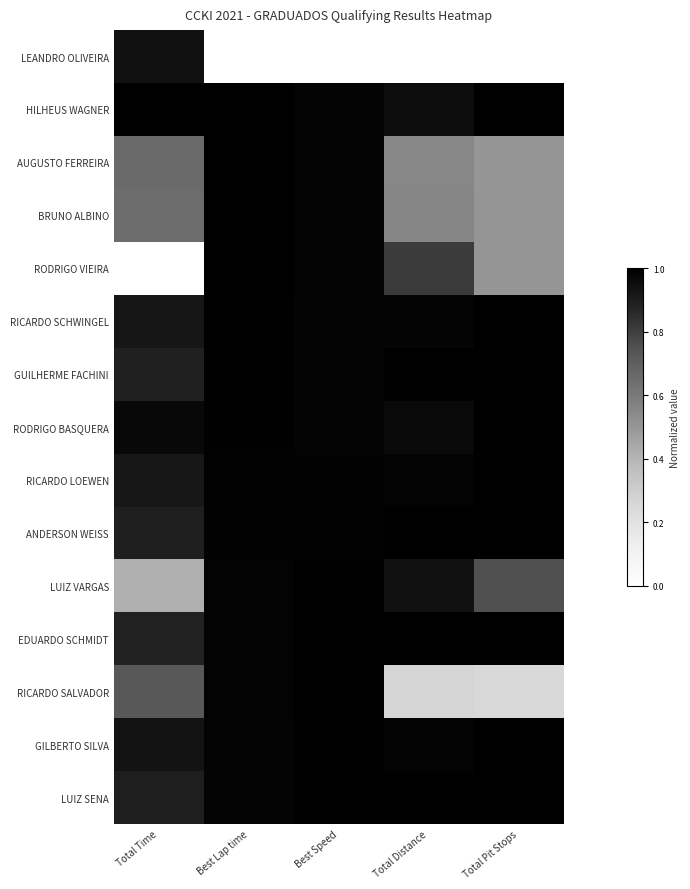

Reading left to right, what are all the values shown in this chart?

LUIZ SENA: Total Time=0.9	Best Lap time=1.0	Best Speed=1.0	Total Distance=1.0	Total Pit Stops=1.0
GILBERTO SILVA: Total Time=0.9	Best Lap time=1.0	Best Speed=1.0	Total Distance=1.0	Total Pit Stops=1.0
RICARDO SALVADOR: Total Time=0.7	Best Lap time=1.0	Best Speed=1.0	Total Distance=0.3	Total Pit Stops=0.2
EDUARDO SCHMIDT: Total Time=0.9	Best Lap time=1.0	Best Speed=1.0	Total Distance=1.0	Total Pit Stops=1.0
LUIZ VARGAS: Total Time=0.4	Best Lap time=1.0	Best Speed=1.0	Total Distance=0.9	Total Pit Stops=0.8
ANDERSON WEISS: Total Time=0.9	Best Lap time=1.0	Best Speed=1.0	Total Distance=1.0	Total Pit Stops=1.0
RICARDO LOEWEN: Total Time=0.9	Best Lap time=1.0	Best Speed=1.0	Total Distance=1.0	Total Pit Stops=1.0
RODRIGO BASQUERA: Total Time=1.0	Best Lap time=1.0	Best Speed=1.0	Total Distance=1.0	Total Pit Stops=1.0
GUILHERME FACHINI: Total Time=0.9	Best Lap time=1.0	Best Speed=1.0	Total Distance=1.0	Total Pit Stops=1.0
RICARDO SCHWINGEL: Total Time=0.9	Best Lap time=1.0	Best Speed=1.0	Total Distance=1.0	Total Pit Stops=1.0
RODRIGO VIEIRA: Total Time=0.0	Best Lap time=1.0	Best Speed=1.0	Total Distance=0.8	Total Pit Stops=0.5
BRUNO ALBINO: Total Time=0.7	Best Lap time=1.0	Best Speed=1.0	Total Distance=0.6	Total Pit Stops=0.5
AUGUSTO FERREIRA: Total Time=0.7	Best Lap time=1.0	Best Speed=1.0	Total Distance=0.6	Total Pit Stops=0.5
HILHEUS WAGNER: Total Time=1.0	Best Lap time=1.0	Best Speed=1.0	Total Distance=1.0	Total Pit Stops=1.0
LEANDRO OLIVEIRA: Total Time=0.9	Best Lap time=0.0	Best Speed=0.0	Total Distance=0.0	Total Pit Stops=0.0